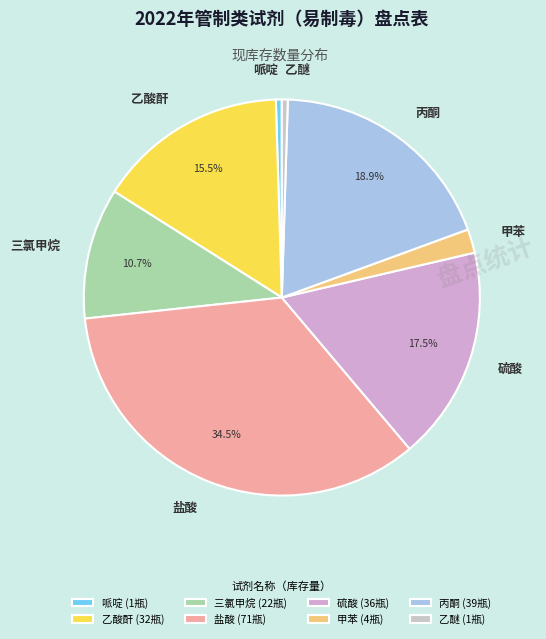

Does any single category account for the majority?

No